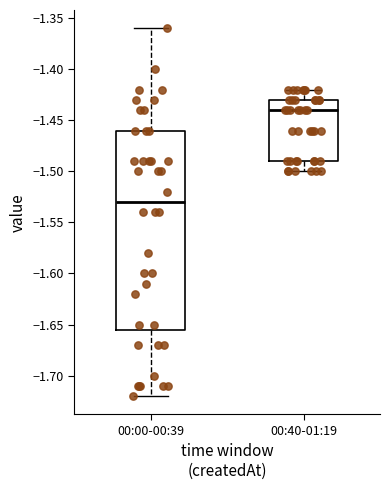

Which box is the tallest, from its lower edge to its upper edge?

00:00-00:39